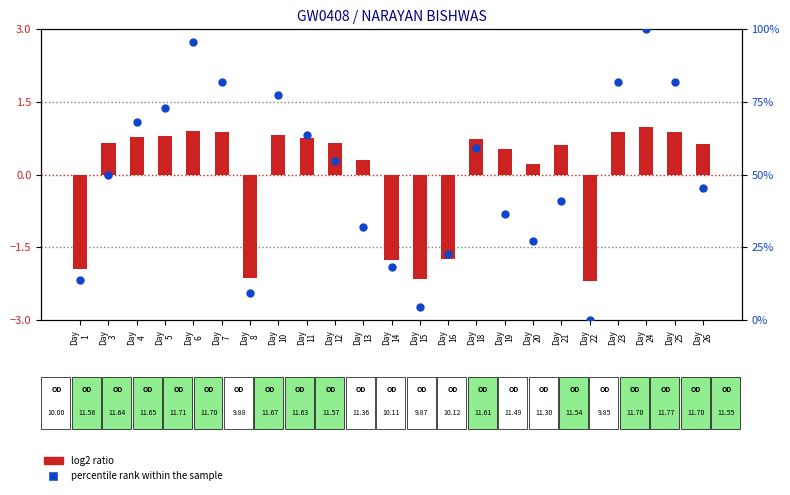

What is the change in value from Day
5 to Day
14?

-54.5